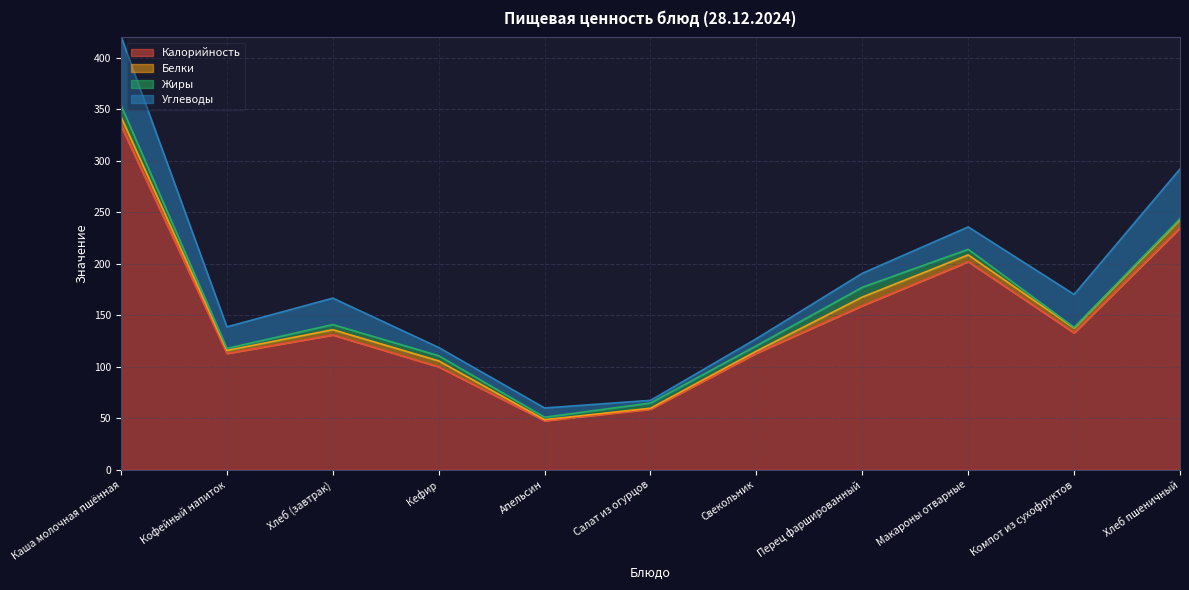

How many series are shown in this chart?

4